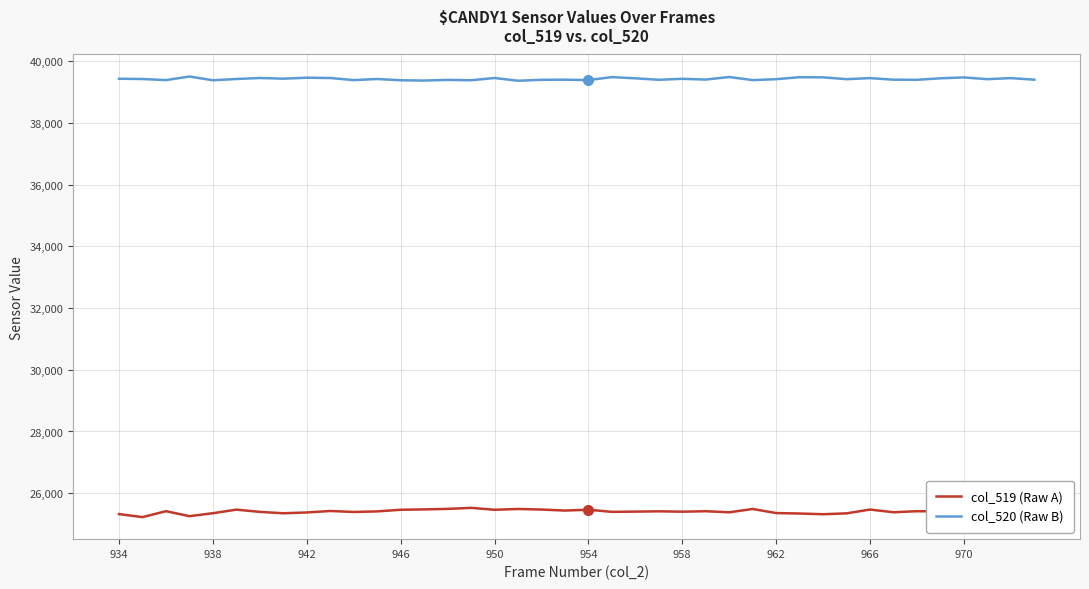

What is the minimum value shown in the chart?

25223